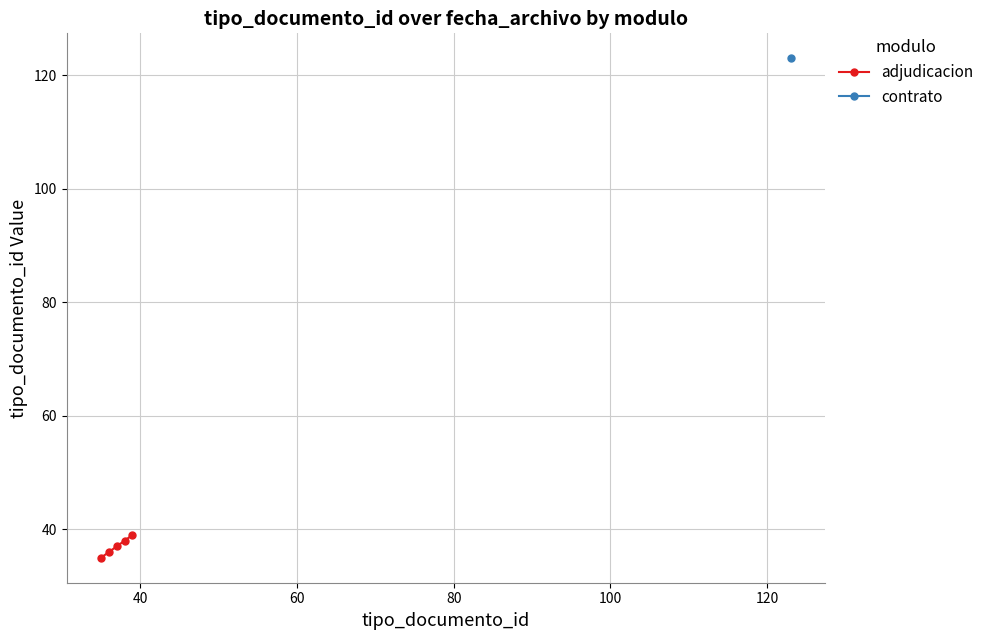

How many data points in adjudicacion are less than 37?

2